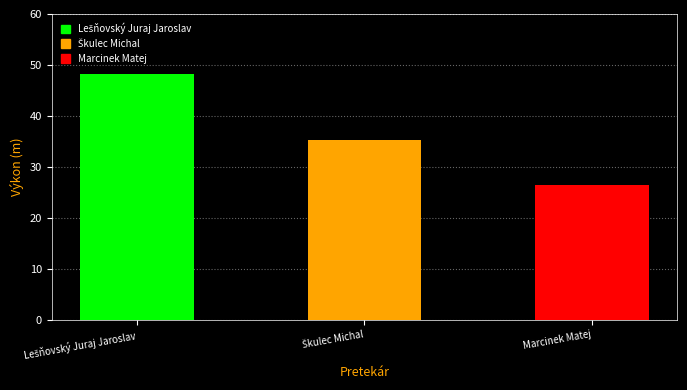

What is the greatest value displayed?

48.3